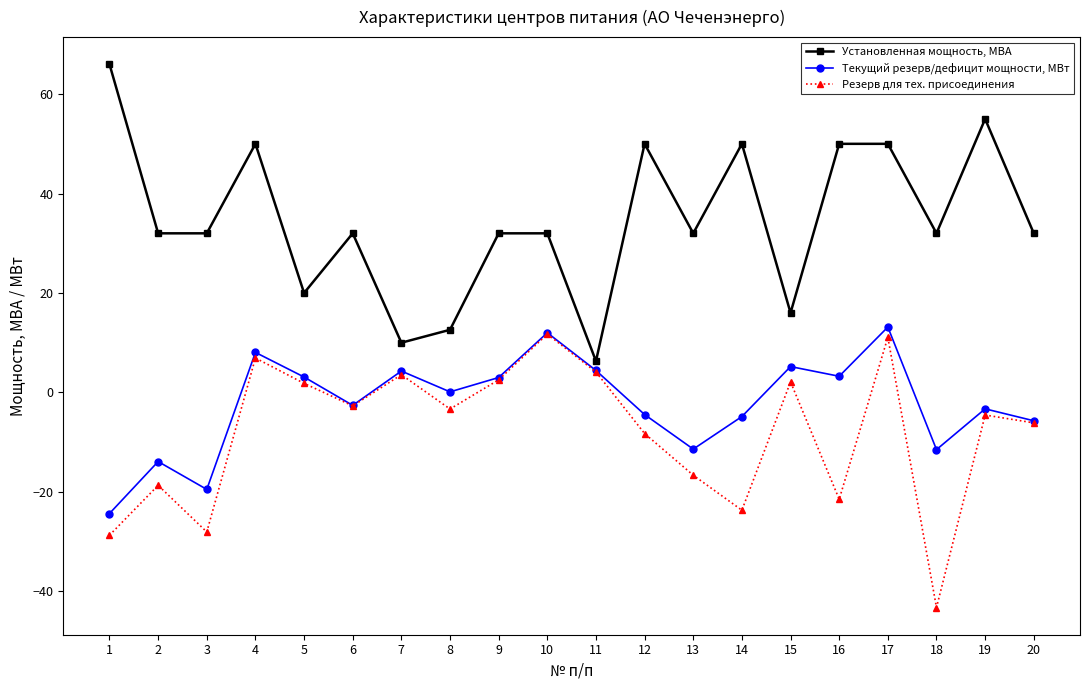

What is the difference between the Текущий резерв/дефицит мощности, МВт values at 9 and 8?

2.9